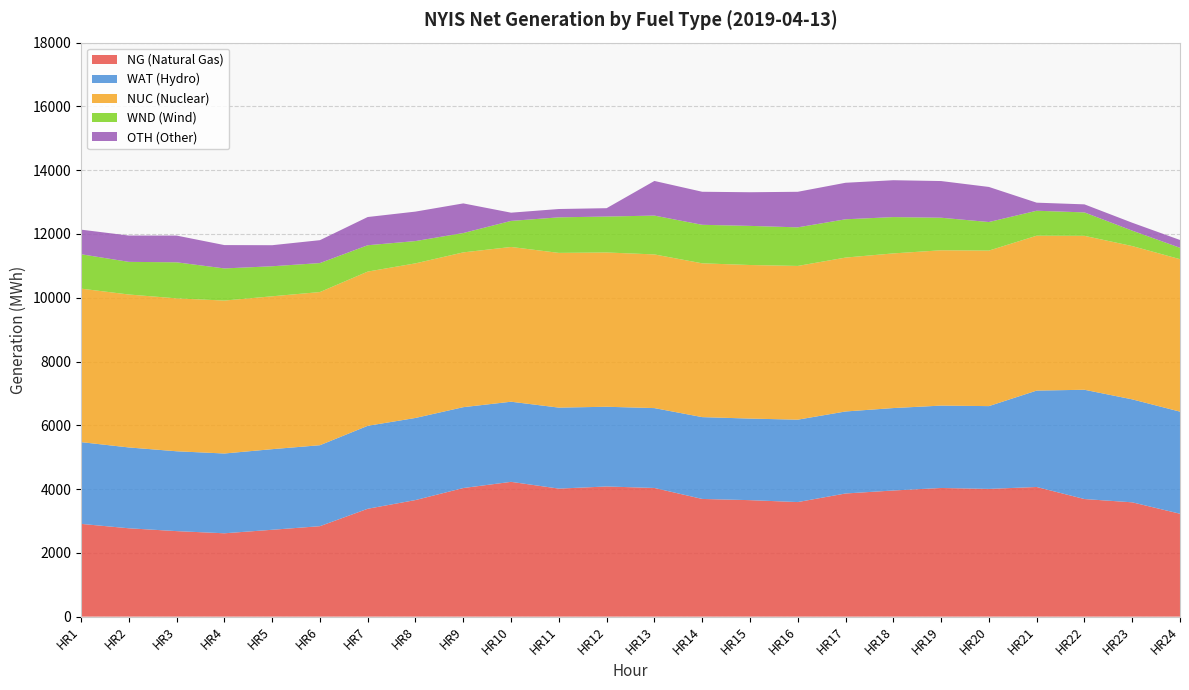

Reading left to right, what are all the values shown in this chart?

NG (Natural Gas): HR1=2908	HR2=2770	HR3=2681	HR4=2613	HR5=2723	HR6=2836	HR7=3382	HR8=3655	HR9=4032	HR10=4226	HR11=4014	HR12=4081	HR13=4034	HR14=3690	HR15=3652	HR16=3592	HR17=3861	HR18=3955	HR19=4034	HR20=4005	HR21=4065	HR22=3687	HR23=3584	HR24=3226
WAT (Hydro): HR1=2564	HR2=2535	HR3=2504	HR4=2502	HR5=2528	HR6=2539	HR7=2601	HR8=2575	HR9=2536	HR10=2513	HR11=2540	HR12=2500	HR13=2505	HR14=2566	HR15=2558	HR16=2584	HR17=2572	HR18=2585	HR19=2583	HR20=2596	HR21=3023	HR22=3427	HR23=3229	HR24=3202
NUC (Nuclear): HR1=4813	HR2=4796	HR3=4795	HR4=4796	HR5=4794	HR6=4803	HR7=4837	HR8=4848	HR9=4854	HR10=4853	HR11=4852	HR12=4838	HR13=4819	HR14=4823	HR15=4816	HR16=4821	HR17=4826	HR18=4850	HR19=4871	HR20=4877	HR21=4857	HR22=4827	HR23=4807	HR24=4781
WND (Wind): HR1=1079	HR2=1024	HR3=1131	HR4=1008	HR5=942	HR6=909	HR7=826	HR8=699	HR9=607	HR10=817	HR11=1115	HR12=1127	HR13=1218	HR14=1208	HR15=1227	HR16=1210	HR17=1201	HR18=1139	HR19=1021	HR20=896	HR21=783	HR22=735	HR23=484	HR24=357
OTH (Other): HR1=771	HR2=825	HR3=838	HR4=732	HR5=660	HR6=718	HR7=885	HR8=924	HR9=929	HR10=258	HR11=261	HR12=262	HR13=1086	HR14=1036	HR15=1055	HR16=1115	HR17=1145	HR18=1156	HR19=1150	HR20=1100	HR21=253	HR22=252	HR23=248	HR24=245